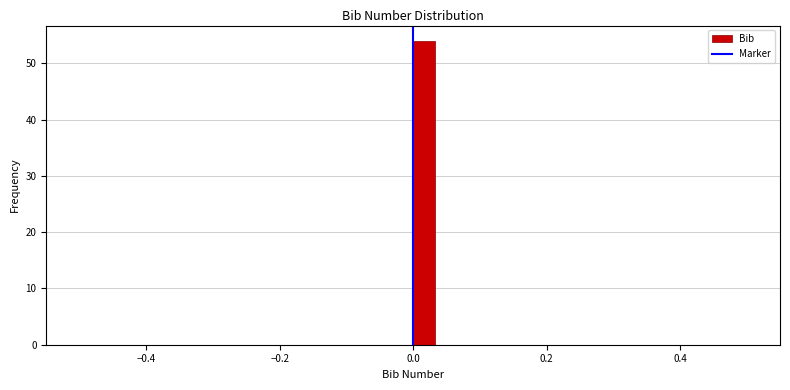

Around what value on the x-axis is the tallest bar? Give the approximate position of its centre, as read against the axis.

0.02